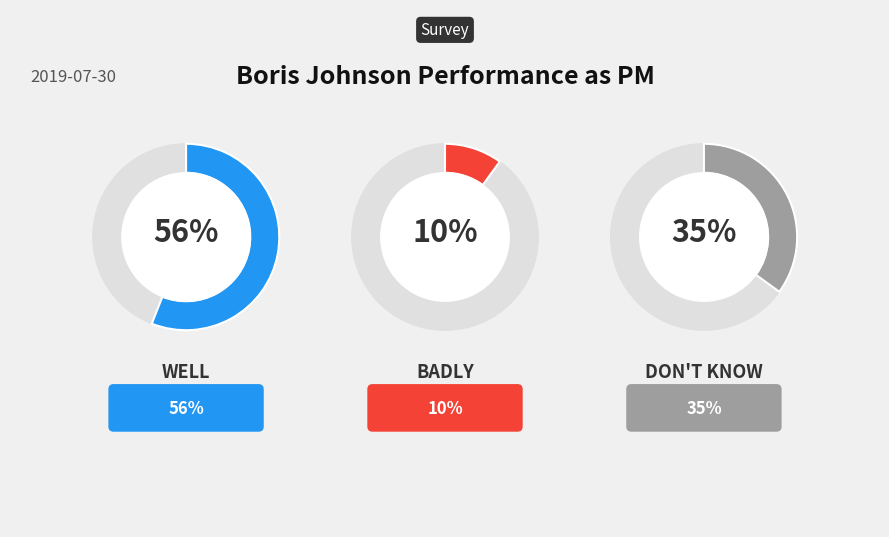

Does Well represent more than half of the total?

Yes